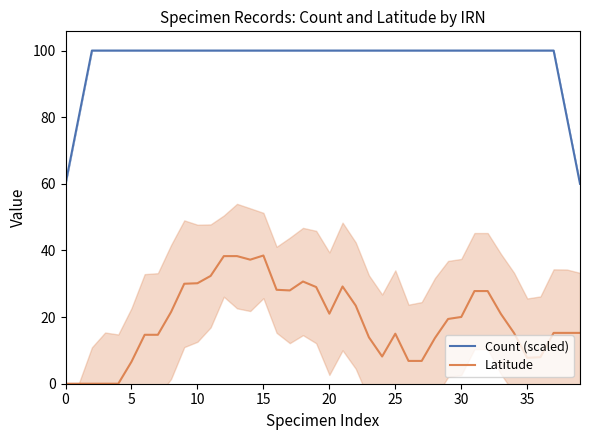

What is the total value across all series at 27?

106.8